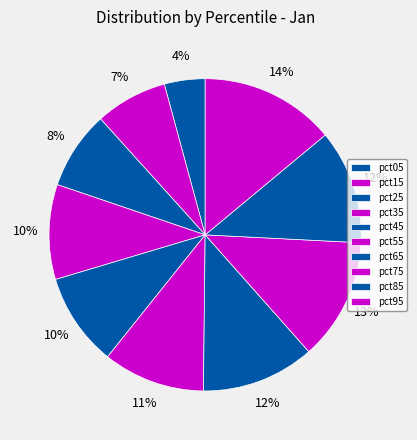

The pct45 slice represents 10% of the pie. True or false?

True